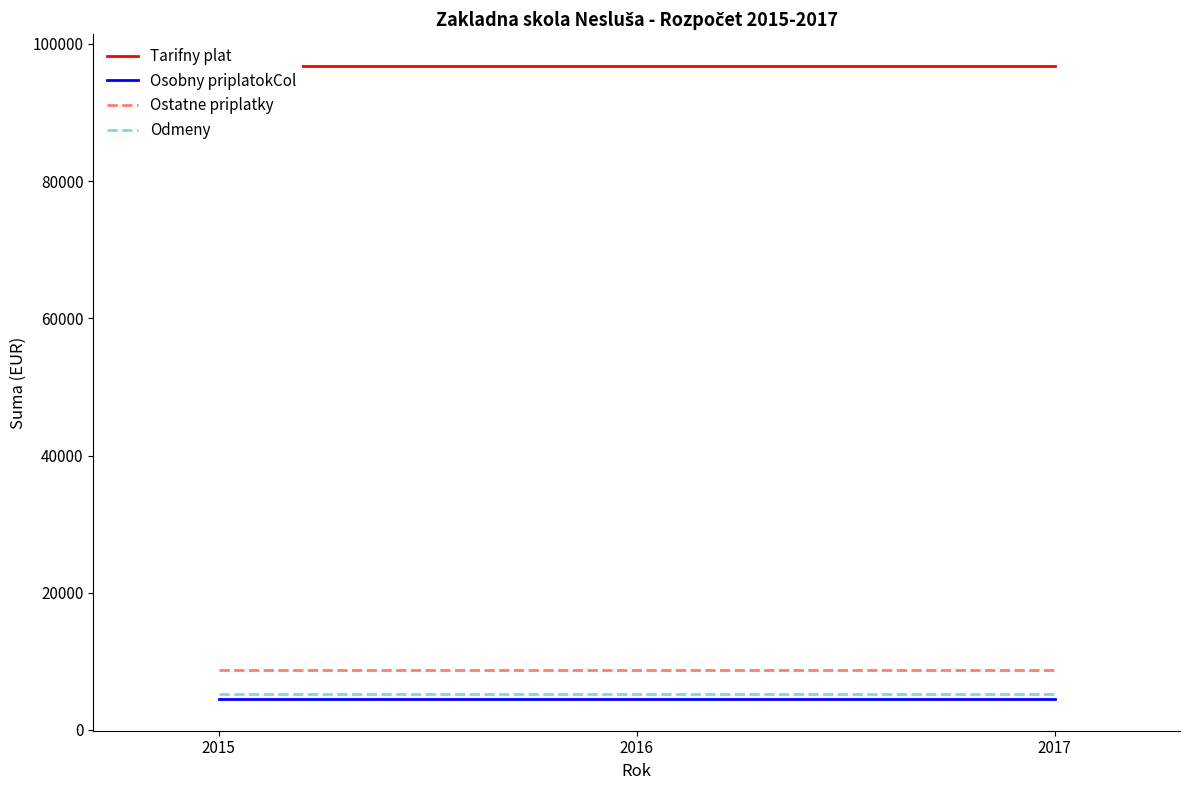

Reading left to right, transcribe all the data shown in this chart.

Tarifny plat: 96800	96800	96800
Osobny priplatokCol: 4500	4500	4500
Ostatne priplatky: 8700	8700	8700
Odmeny: 5213	5213	5213